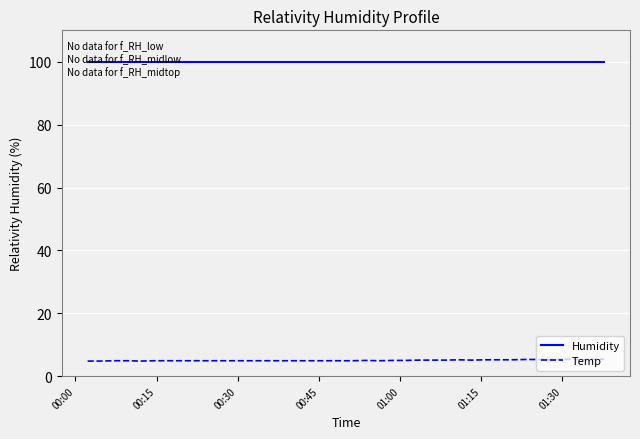

True or false: Temp and Humidity cross at least once.

False